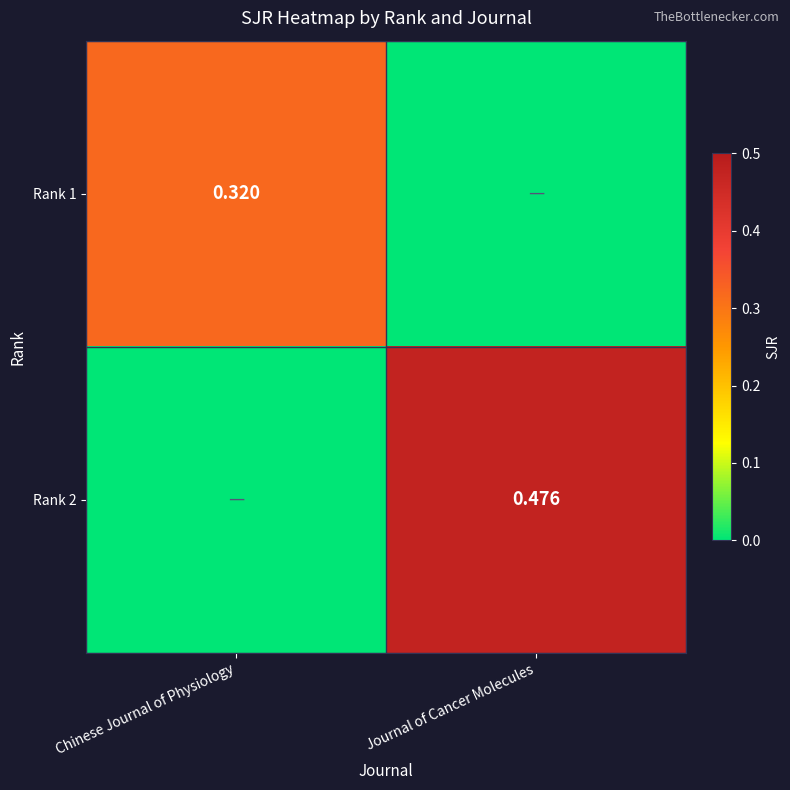

Is it true that Rank 1 equals 0.3 at Chinese Journal of Physiology?

True